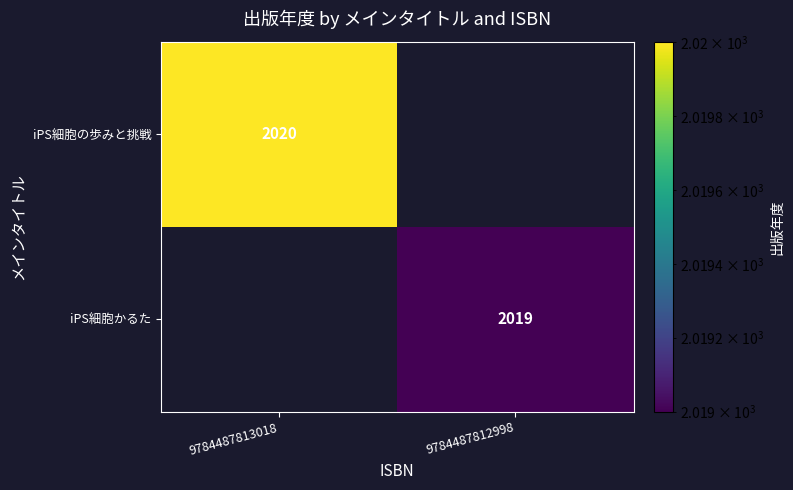

True or false: iPS細胞の歩みと挑戦 has a value of 2020 at 9784487813018.

True